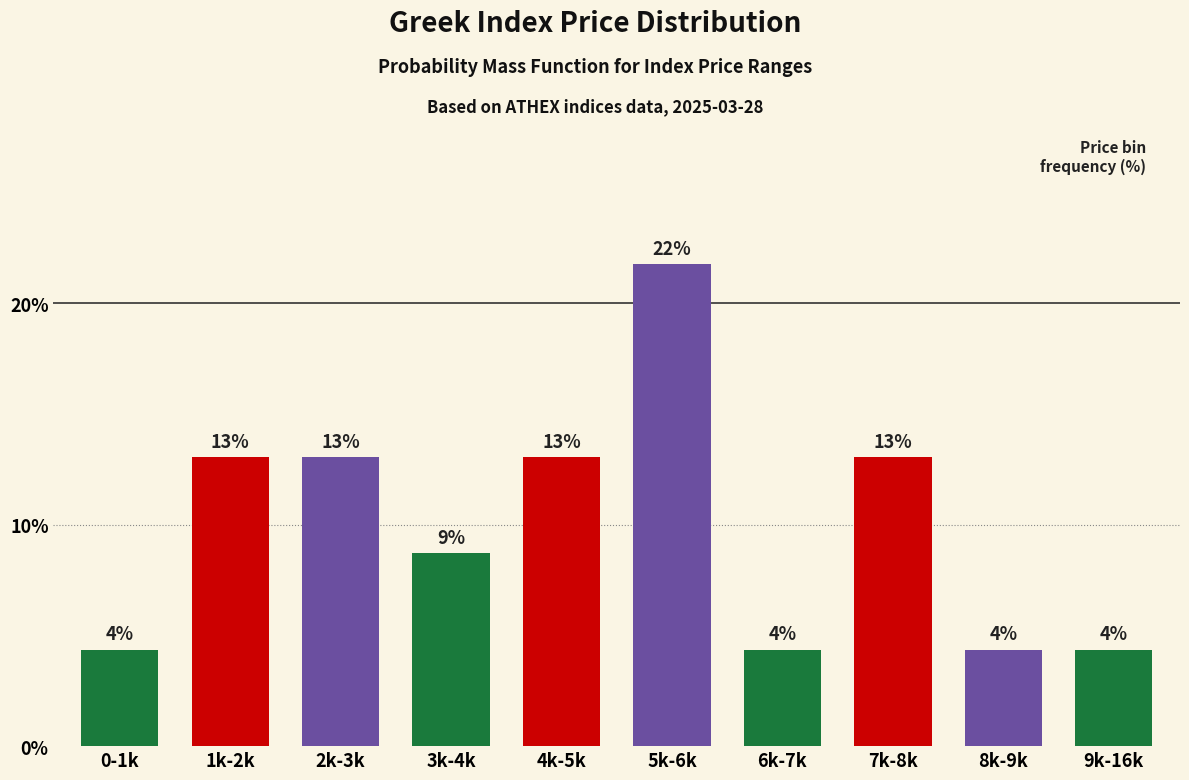

How many bars are there in total?

10